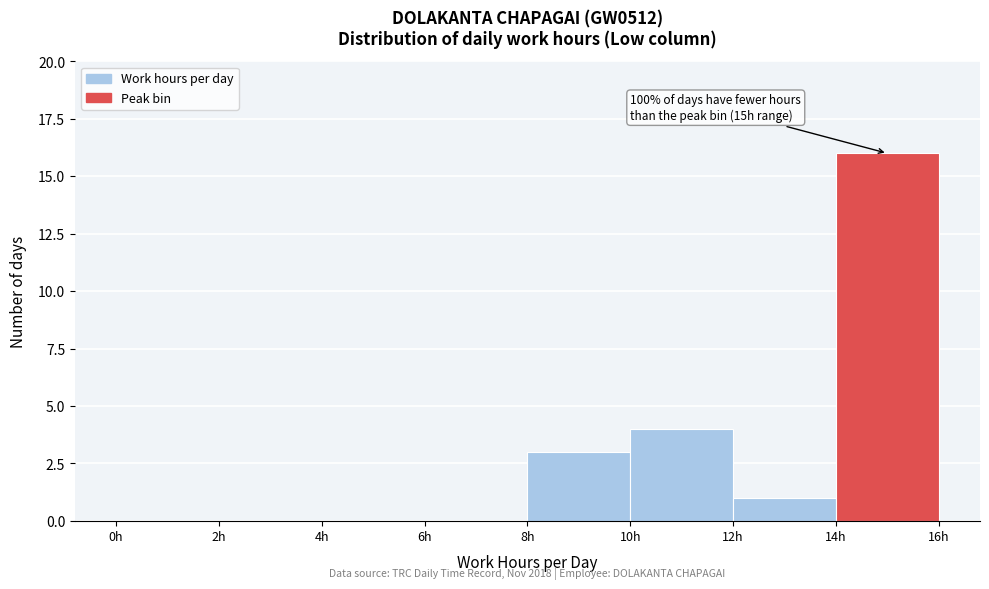

Which range on the x-axis has the tallest bar?

14 to 16